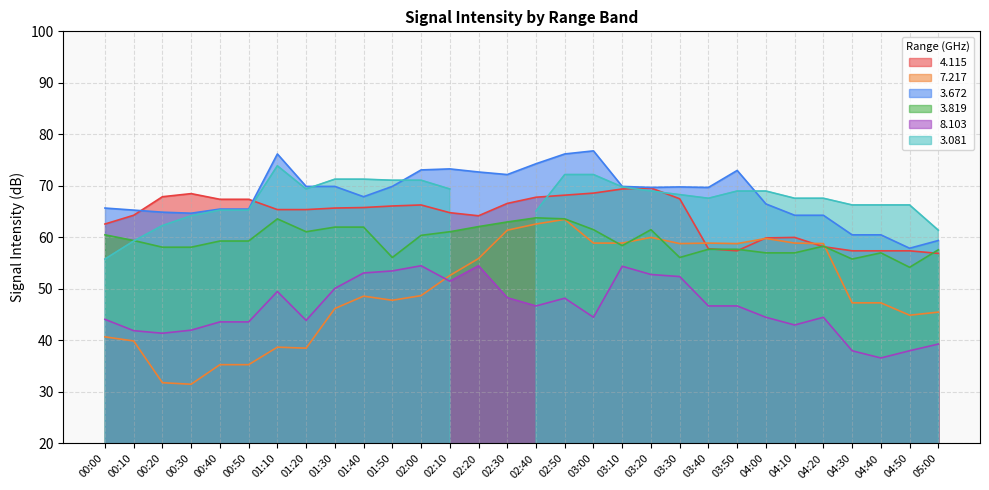

The 3.672 series shows 103.6 at 04:50. True or false?

False